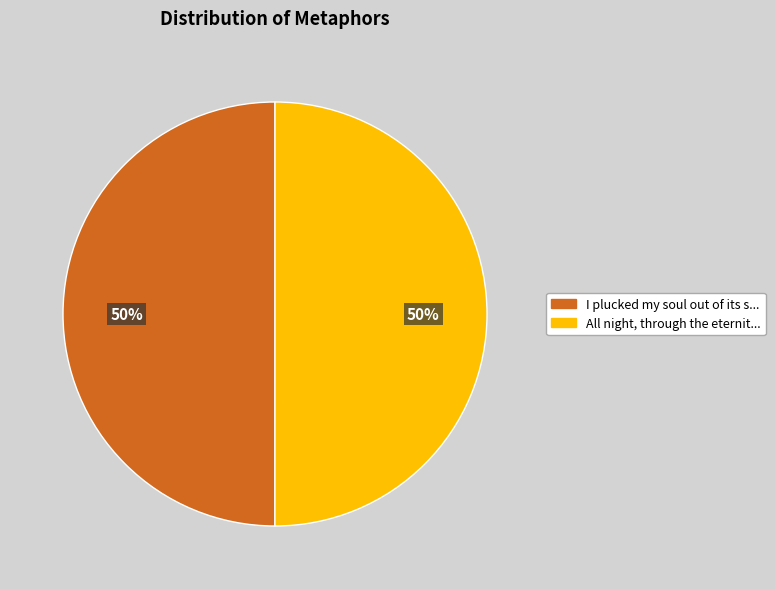

To the nearest percent, what is the average slice percentage?

50%